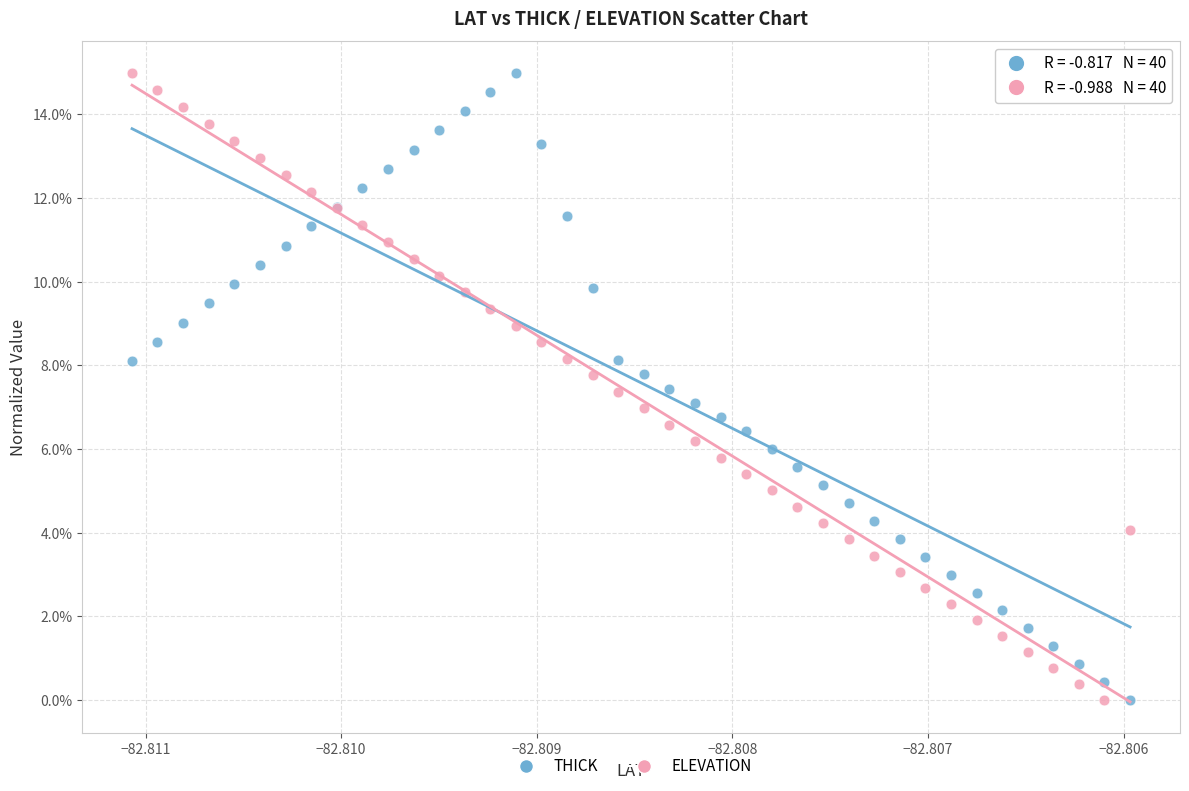

What are all the series names shown in the legend?

THICK, ELEVATION